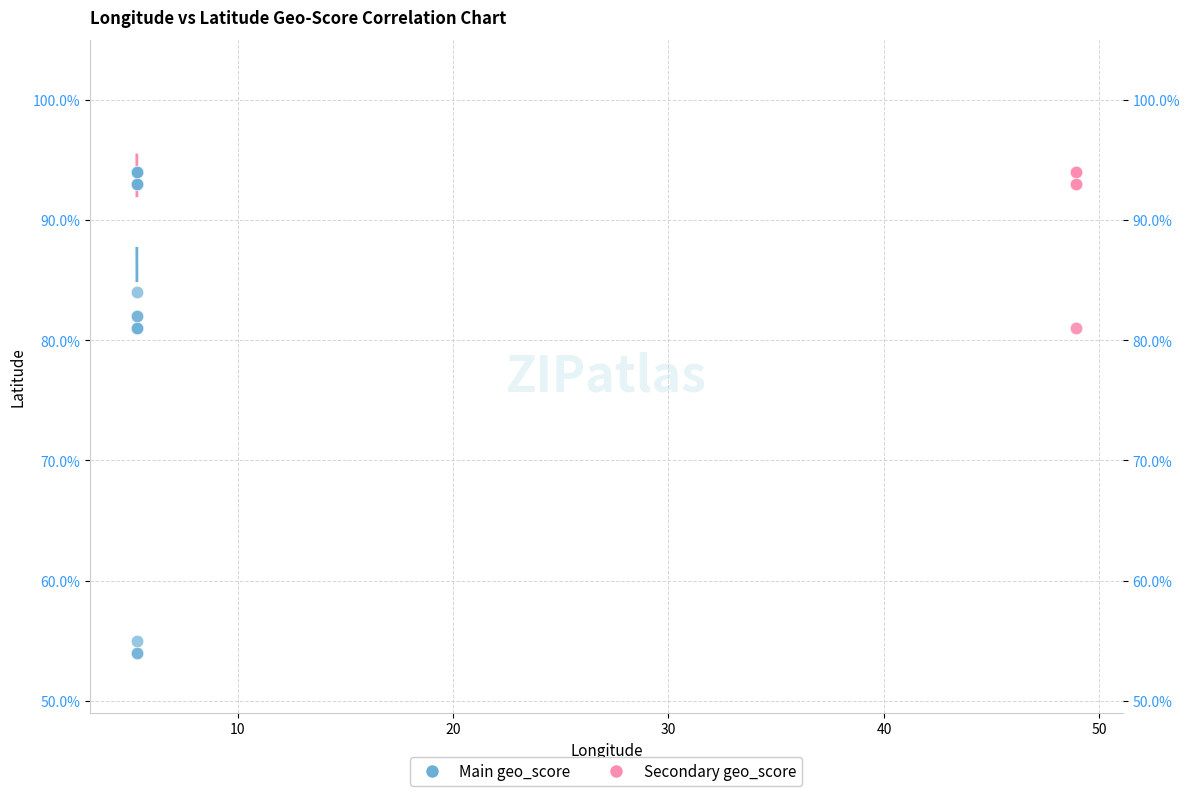

What are all the series names shown in the legend?

Main geo_score, Secondary geo_score